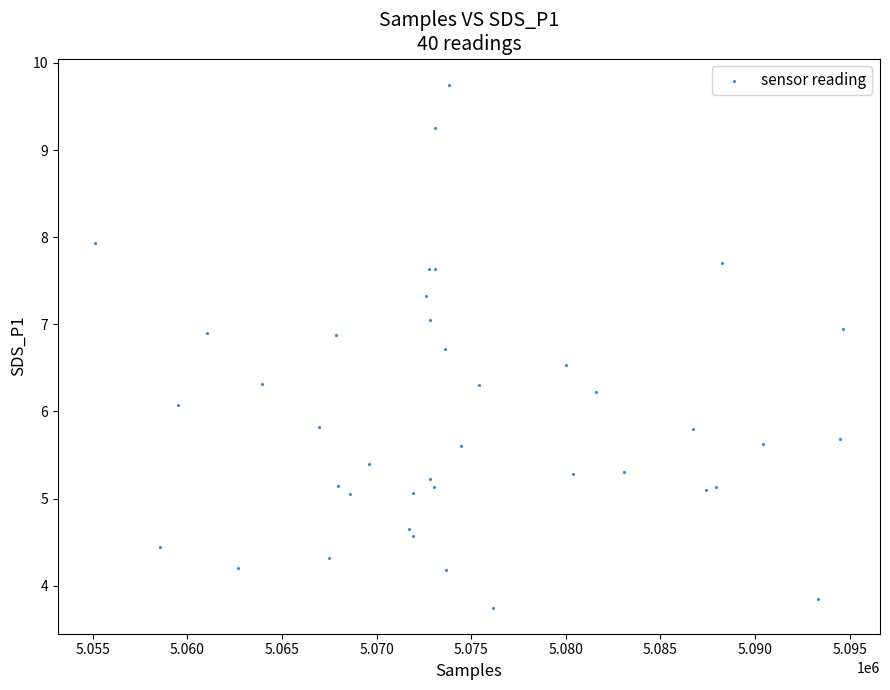

What Y value in the scatter plot is closest to 6?

6.1